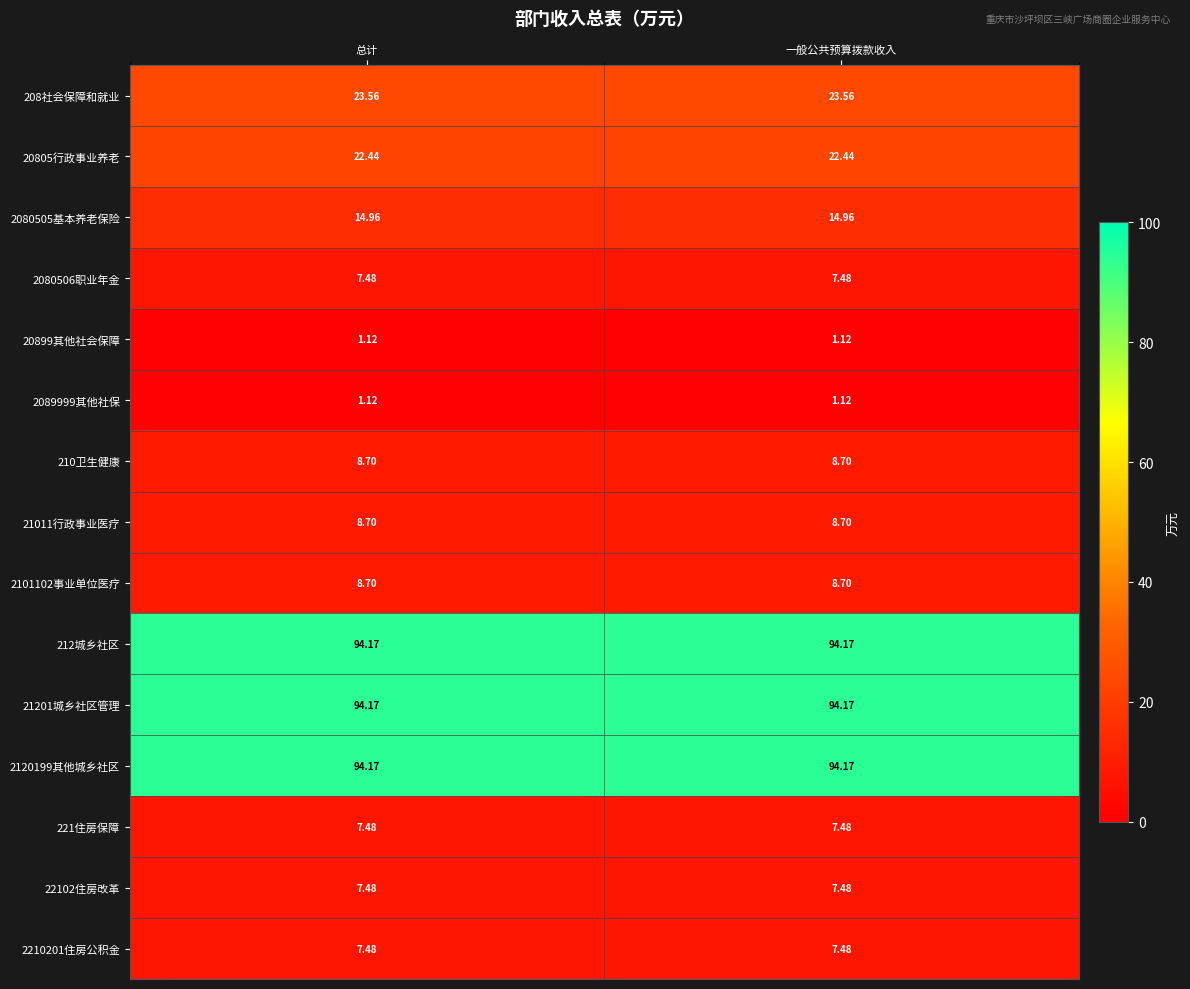

Is the value of 2210201住房公积金 at 一般公共预算拨款收入 greater than the value of 21011行政事业医疗 at 一般公共预算拨款收入?

No